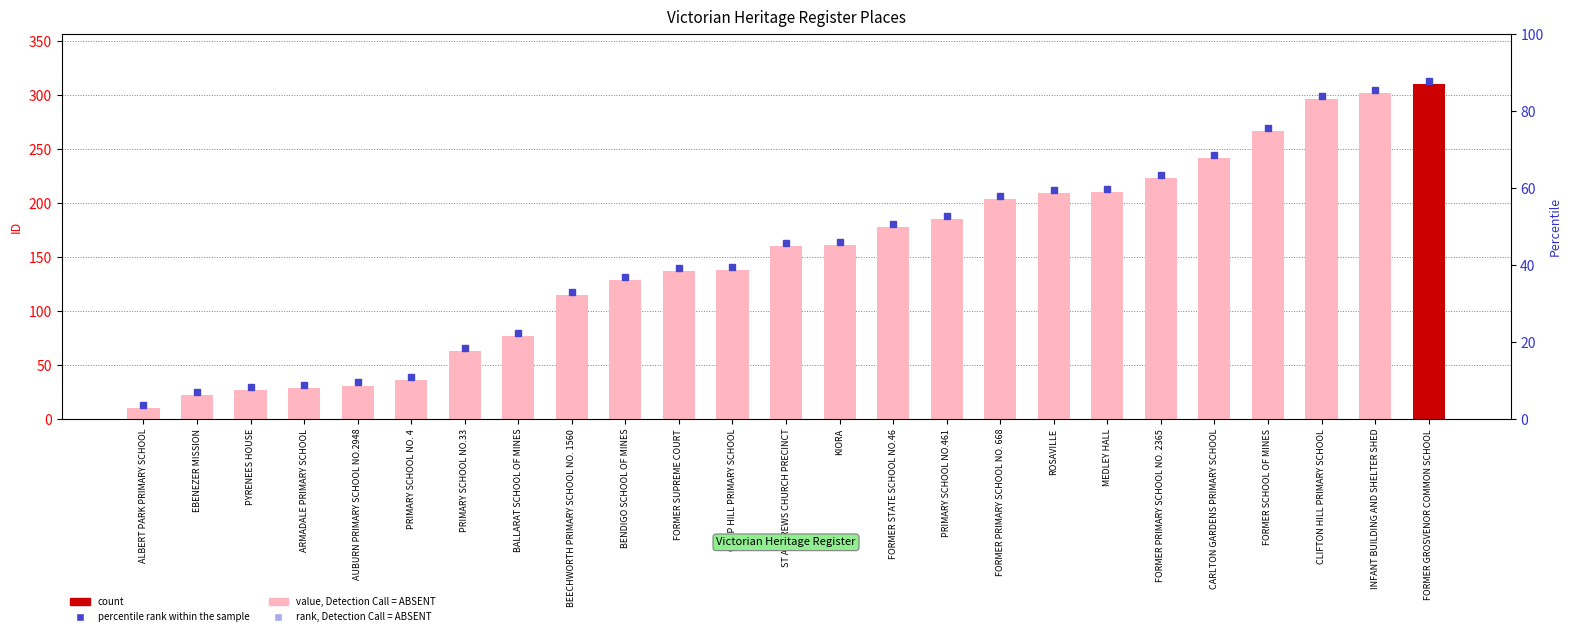

What position from the left is FORMER PRIMARY SCHOOL NO. 668?

17